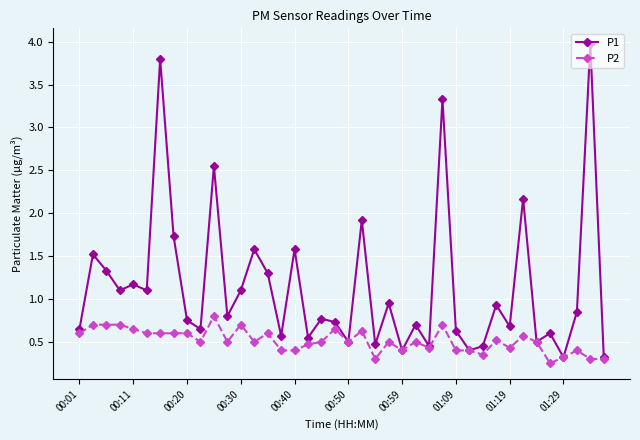

List the series in order of their overall mean, lowest first.

P2, P1